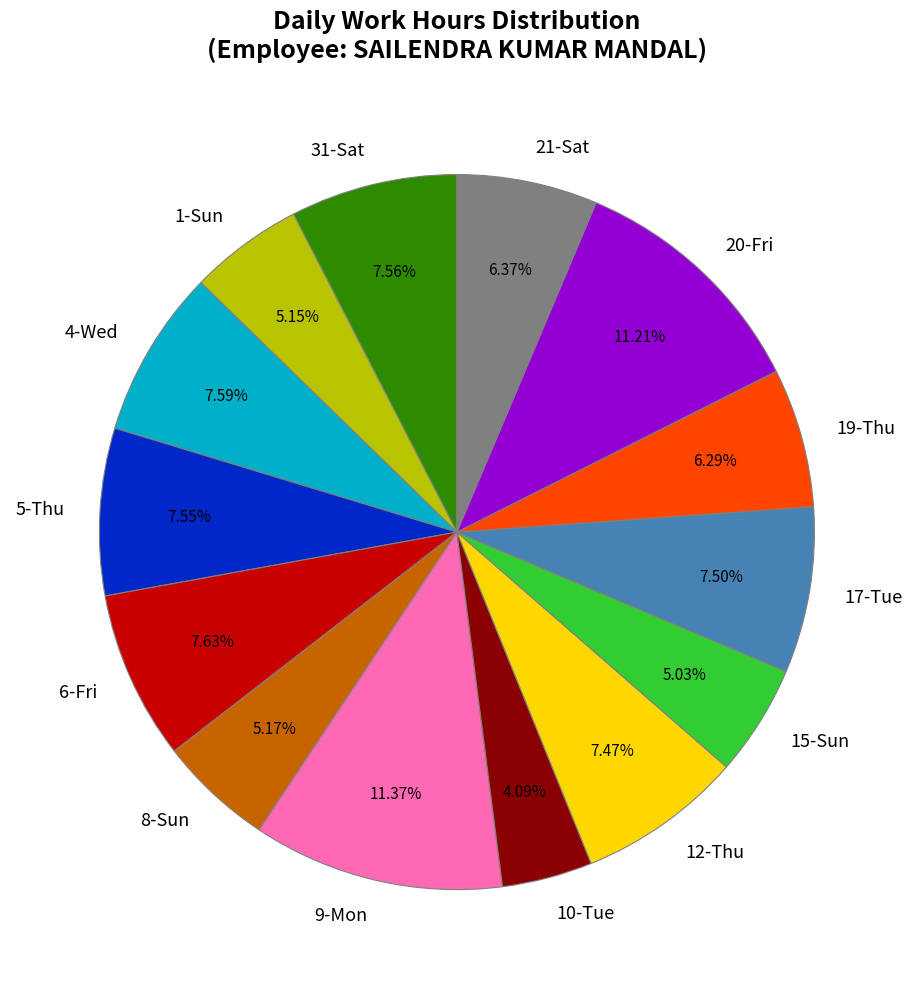

To the nearest percent, what is the difference between the 6-Fri and 1-Sun slice percentages?

2%